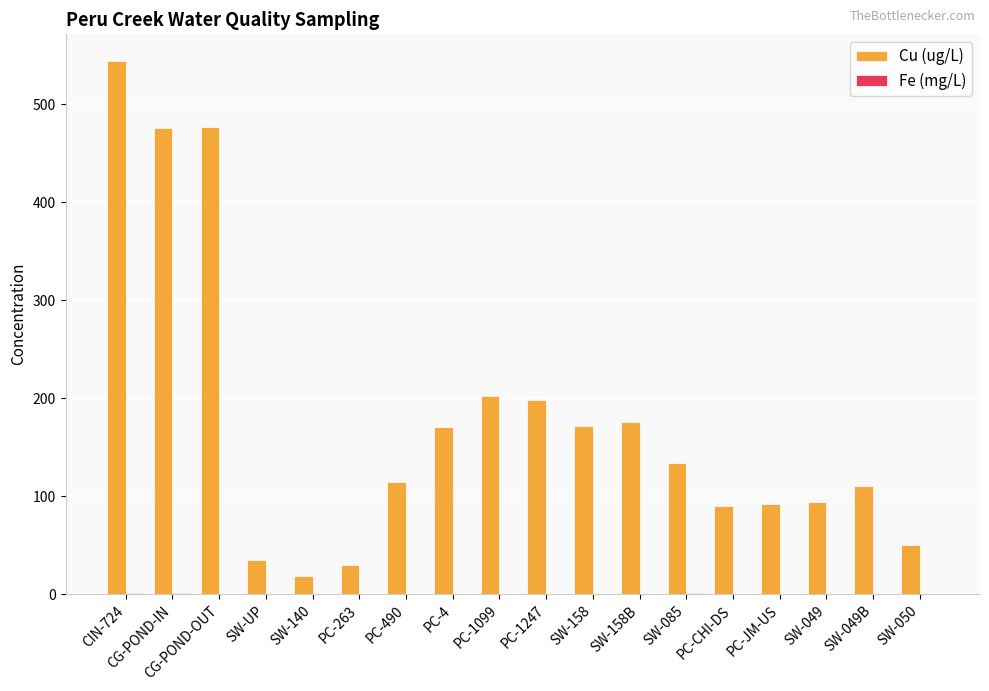

At which label does Cu (ug/L) reach its peak?

CIN-724